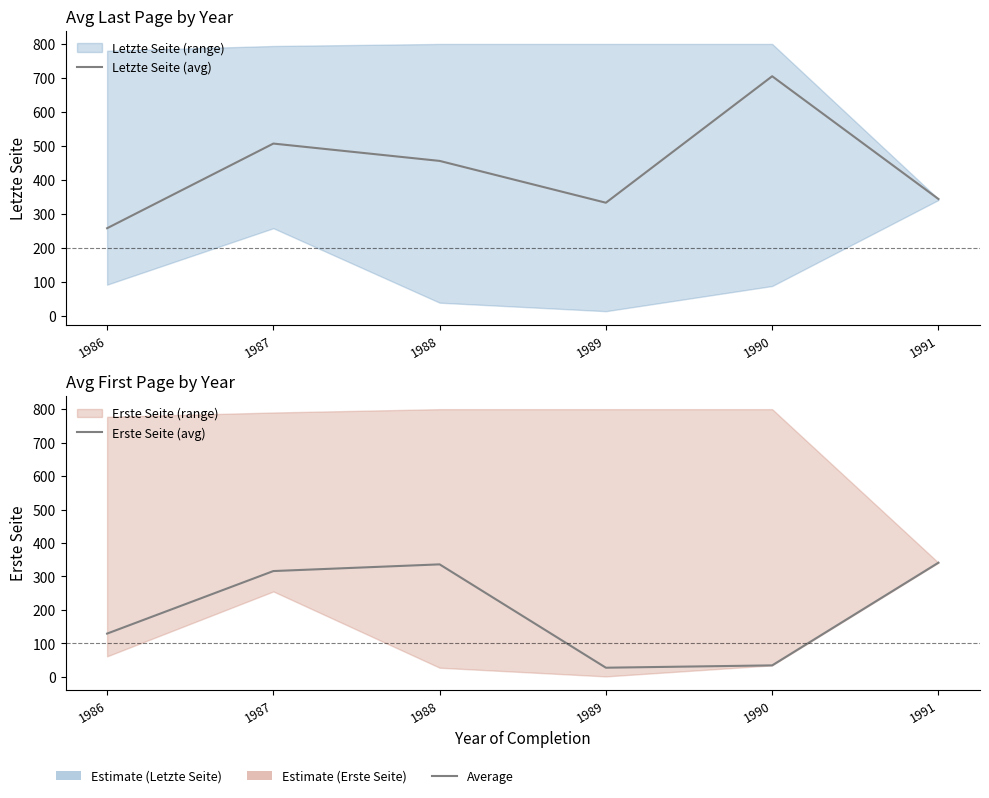

Where is the first local minimum for Letzte Seite (avg)?

1989